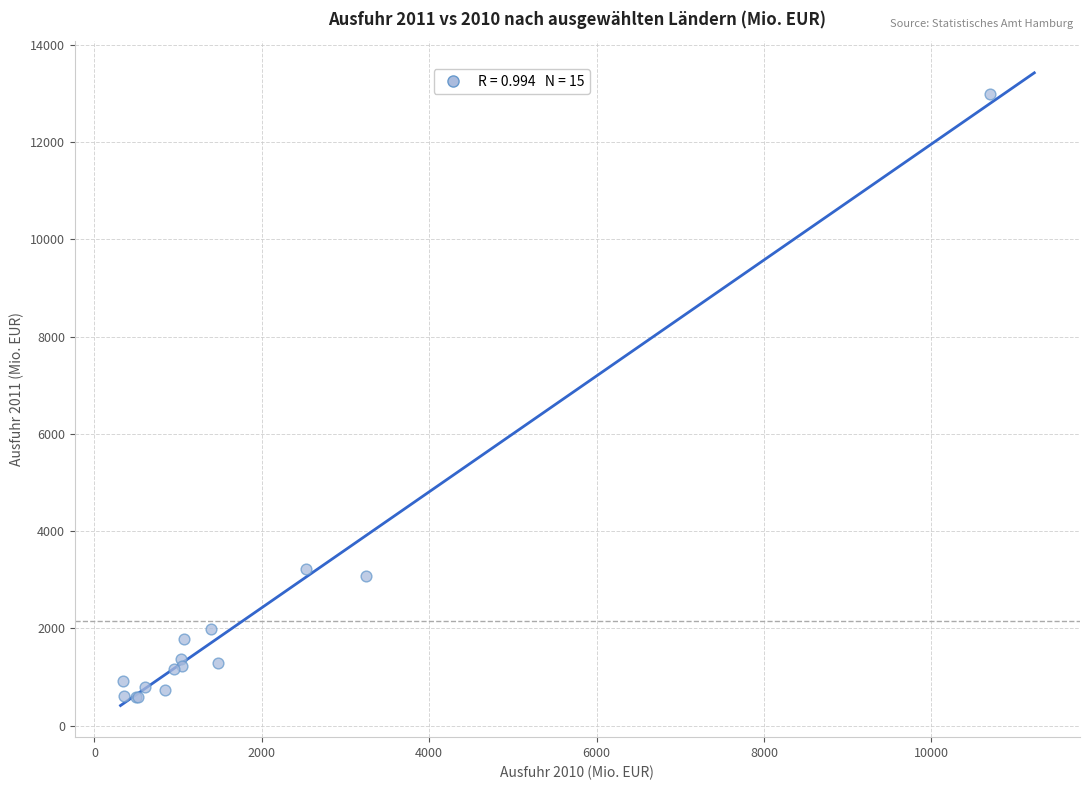

What Y value in the scatter plot is closest to 6793?

3221.3